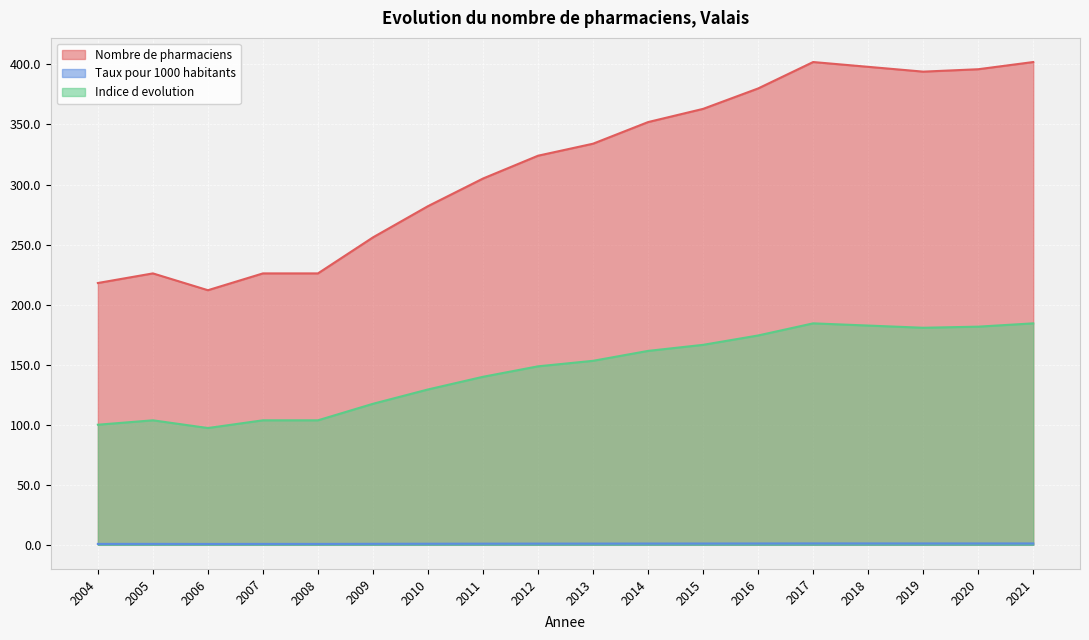

At which label does Indice d evolution reach its minimum?

2006